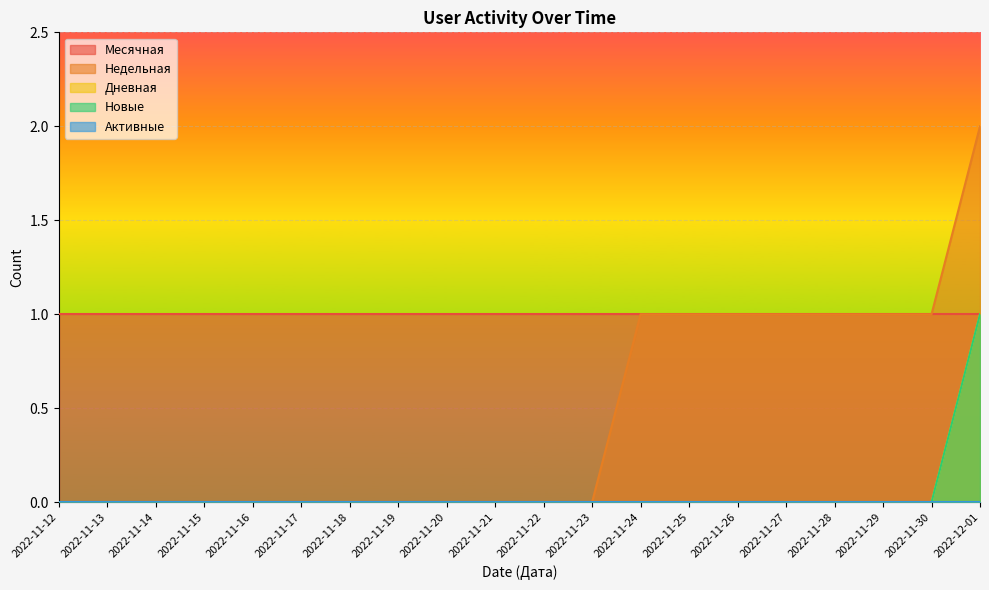

Which series has the largest range (max minus min)?

Недельная